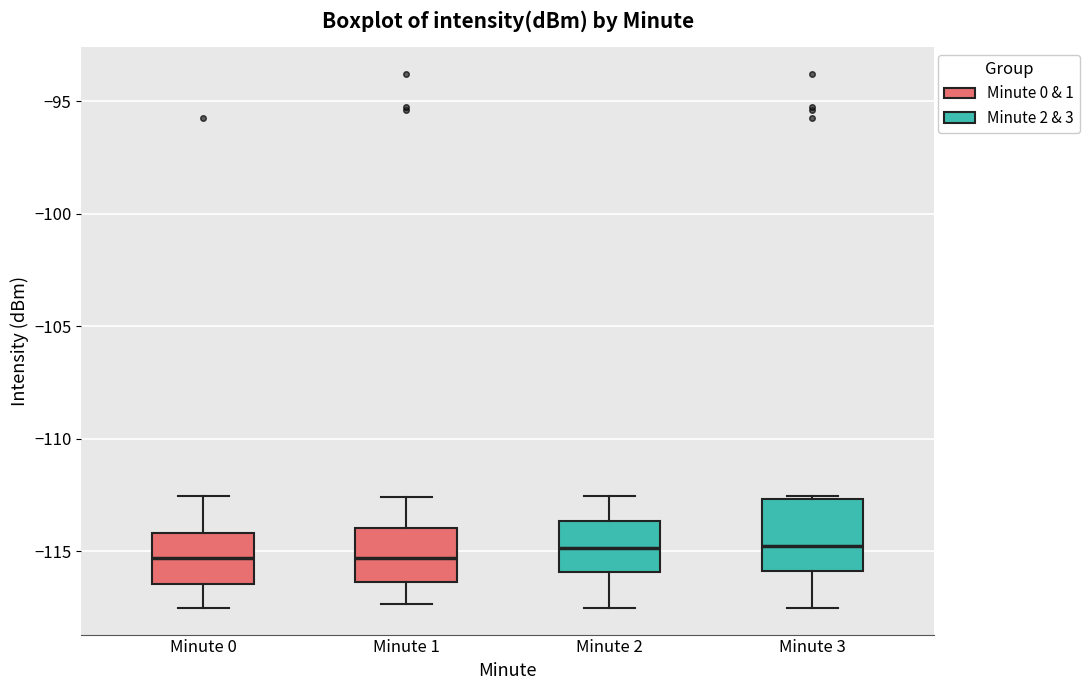

Reading left to right, transcribe this box plot: for each box, give where its median line is, the range the box spans, and where its two whiskers end, as read against the y-axis. The values are not printed on the chart, so give them approximately, as read against the axis.

Minute 0: median -115.5, box -116.5 to -114.0, whiskers -117.5 to -112.5
Minute 1: median -115.5, box -116.5 to -114.0, whiskers -117.5 to -112.5
Minute 2: median -115.0, box -116.0 to -113.5, whiskers -117.5 to -112.5
Minute 3: median -115.0, box -116.0 to -112.5, whiskers -117.5 to -112.5 (just above the box's upper edge)